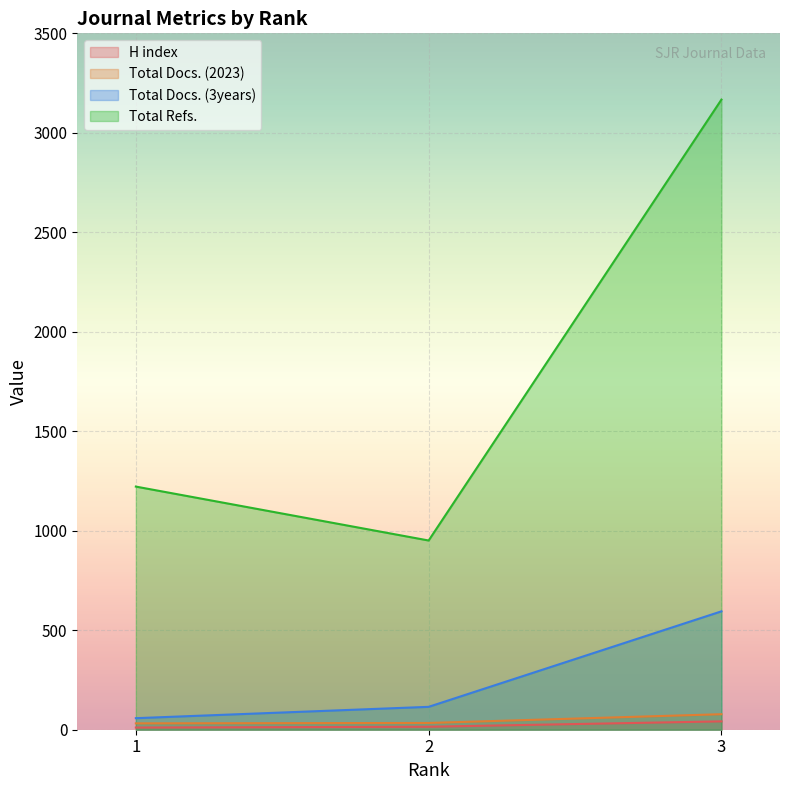

Which series has the largest total across all categories?

Total Refs.